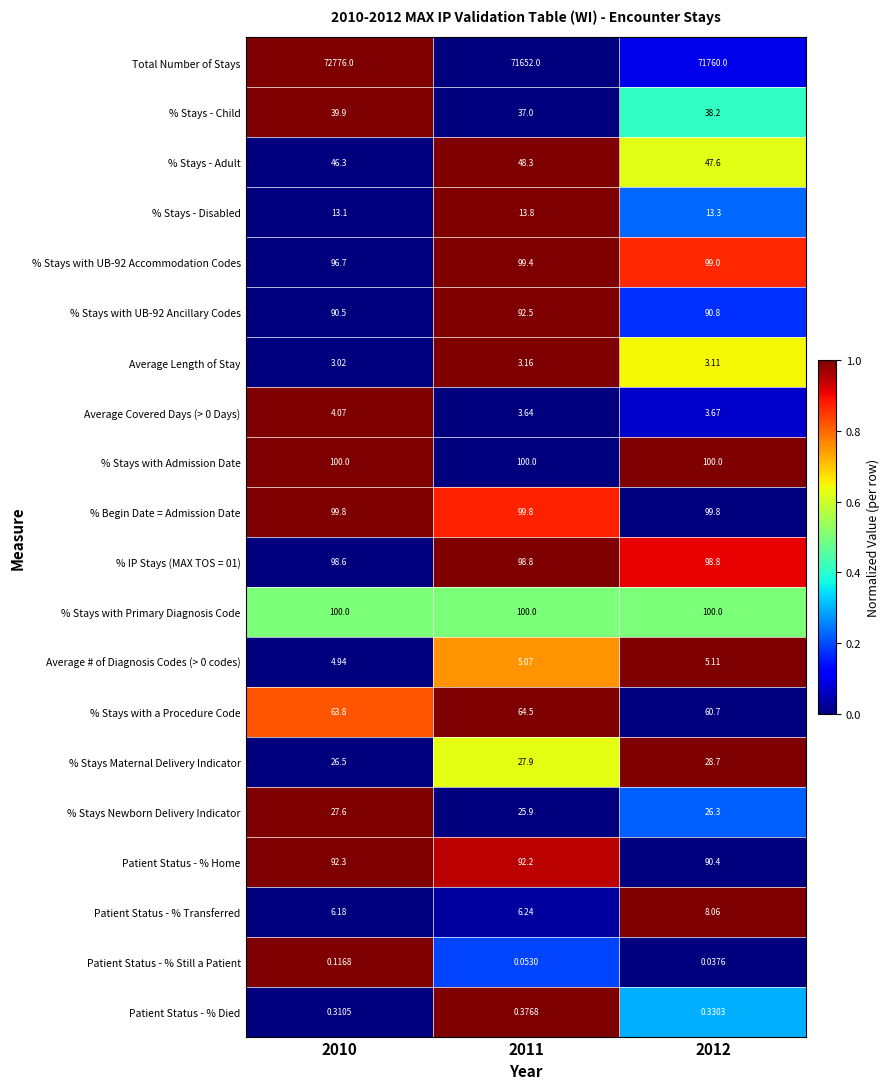

Between 2010 and 2011, which series saw the biggest shift?

Total Number of Stays